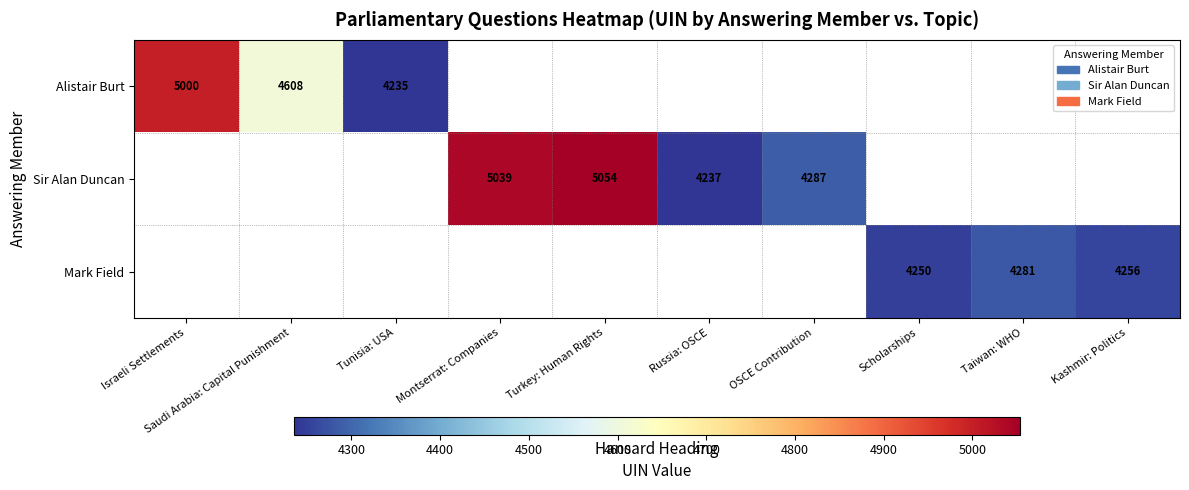

Is it true that Alistair Burt equals 4235 at Tunisia: USA?

True